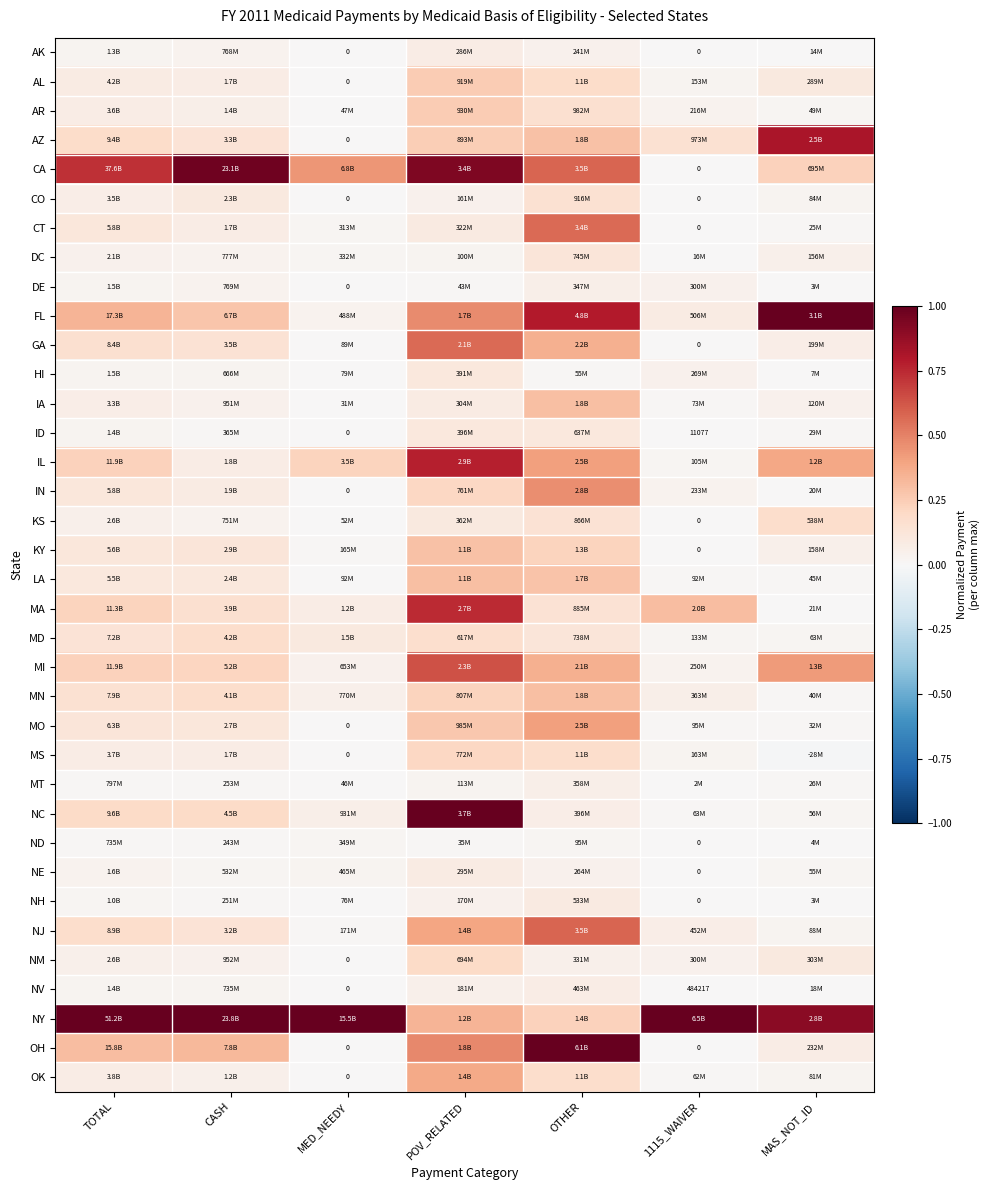

What is the total value across all series at TOTAL?

5.4